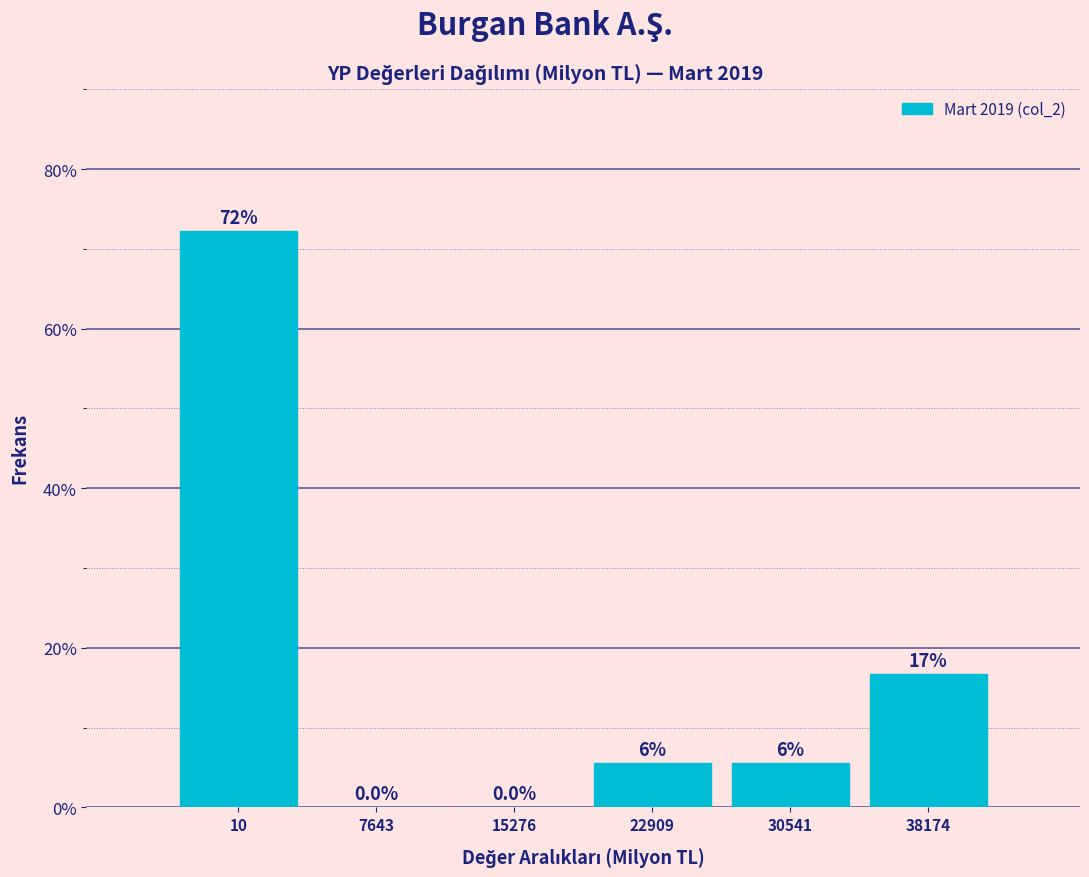

Between 22909 and 15276, which is larger?

22909